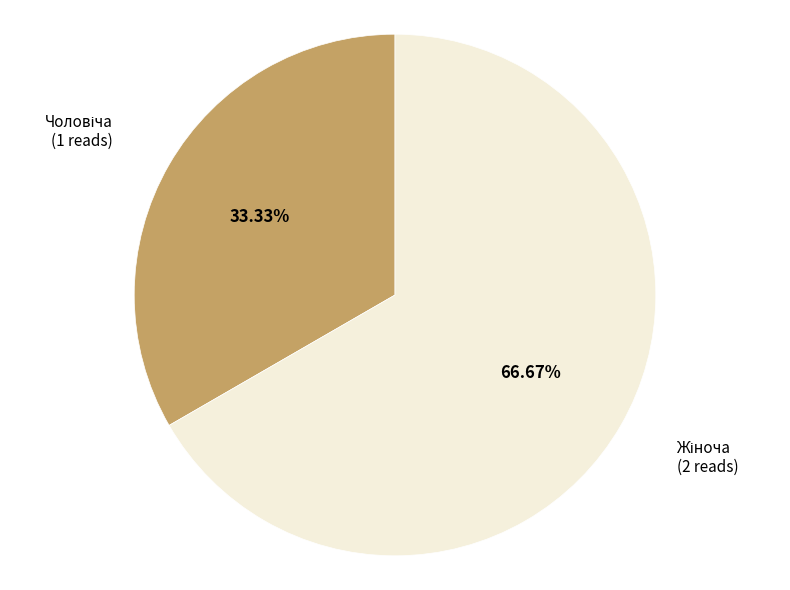

Is there any slice that represents more than half of the pie?

Yes